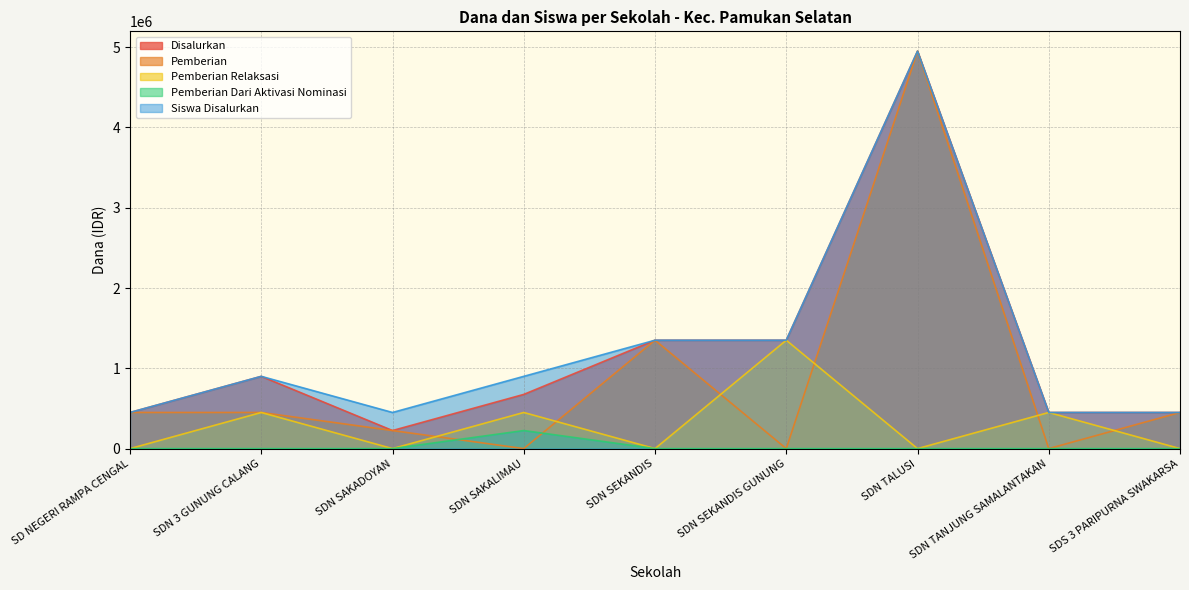

Which category has the highest value across all series?

SDN TALUSI